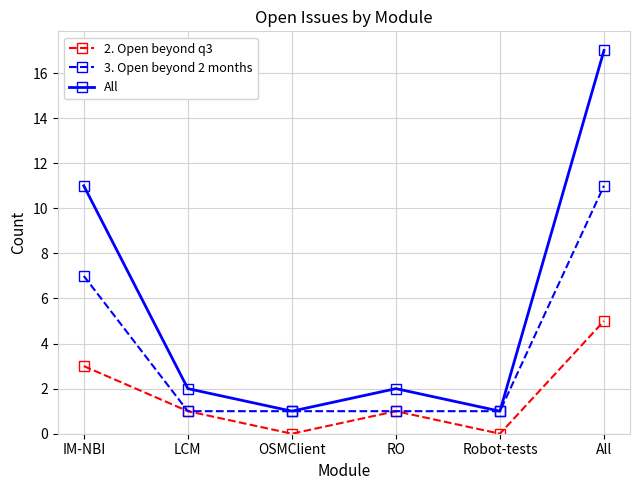

What is the difference between the highest and lowest values at IM-NBI?

8